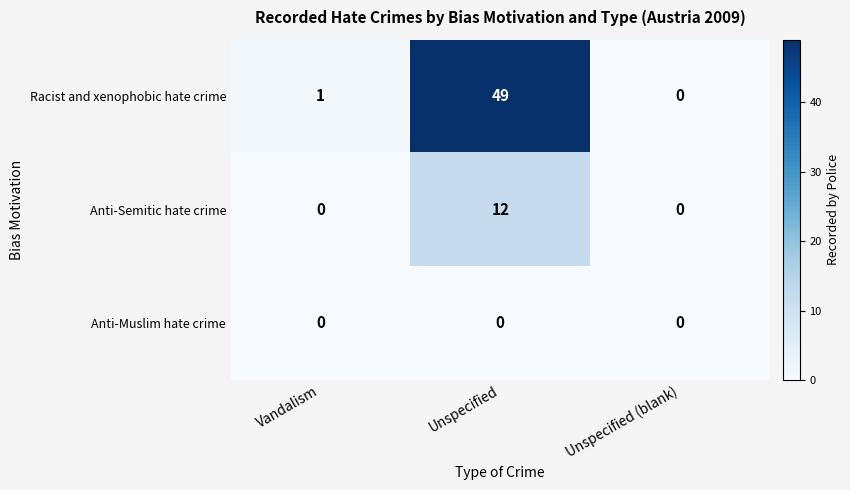

How many distinct data groups are displayed?

3